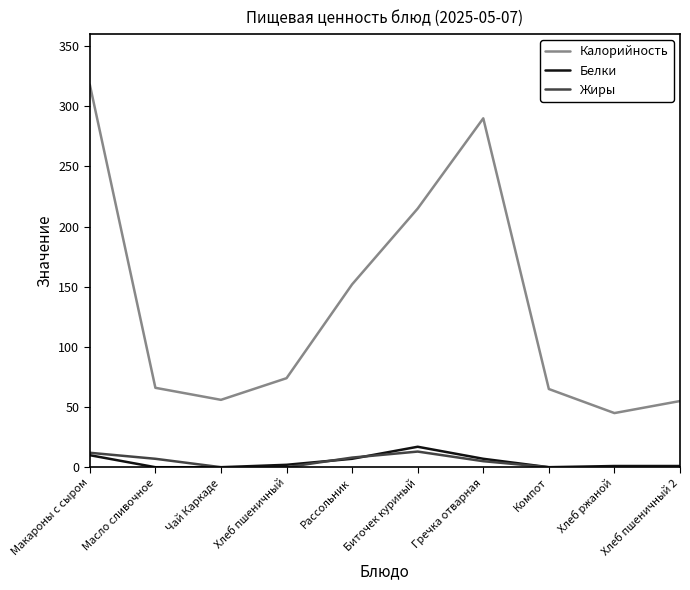

The value of Белки at Компот is 0. True or false?

True